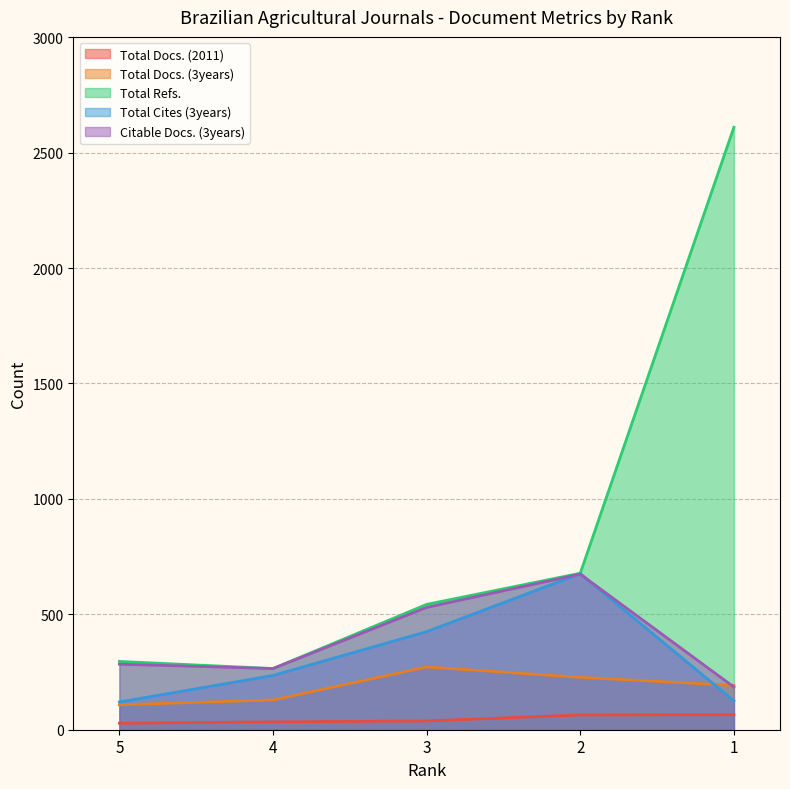

At which label does Total Docs. (3years) first exceed 192?

3